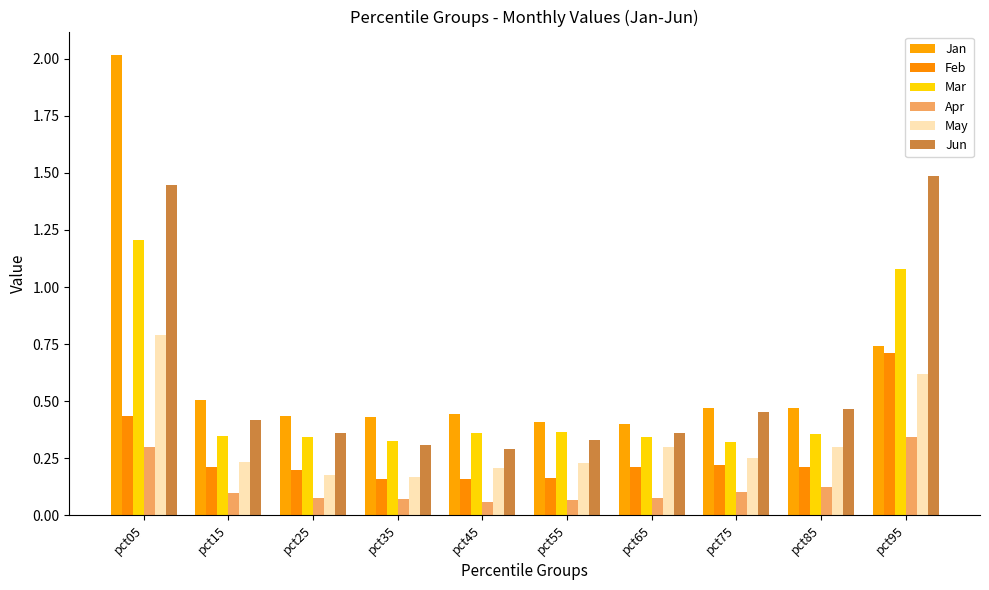

The Feb series shows 0.1 at pct55. True or false?

False